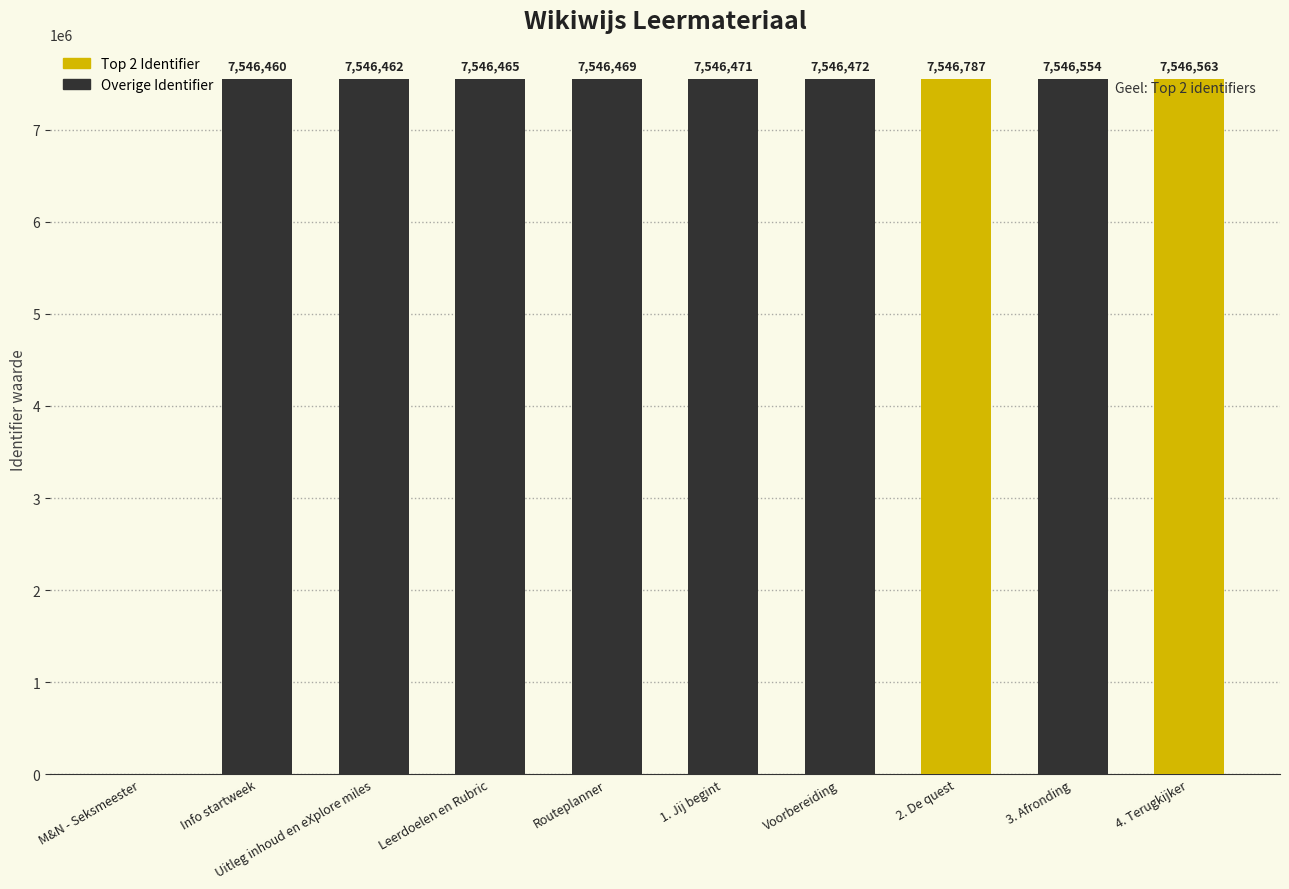

How many values are above zero?

9